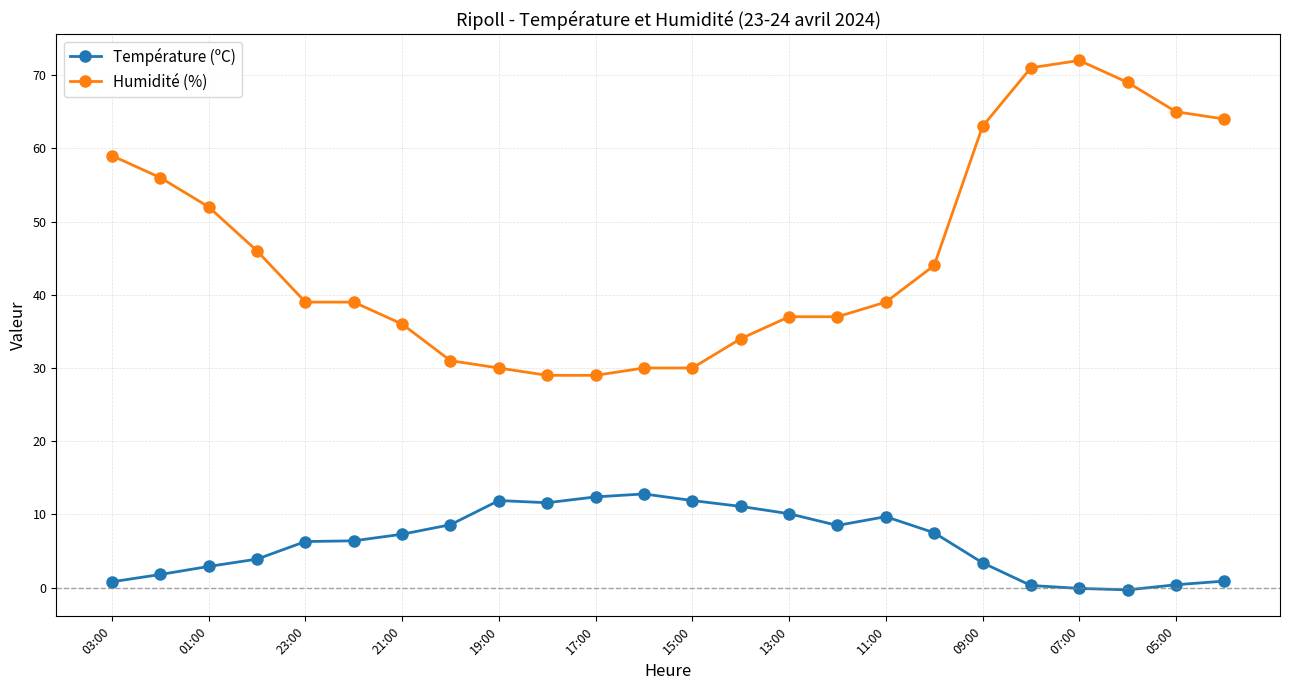

True or false: Humidité (%) and Température (ºC) cross at least once.

False